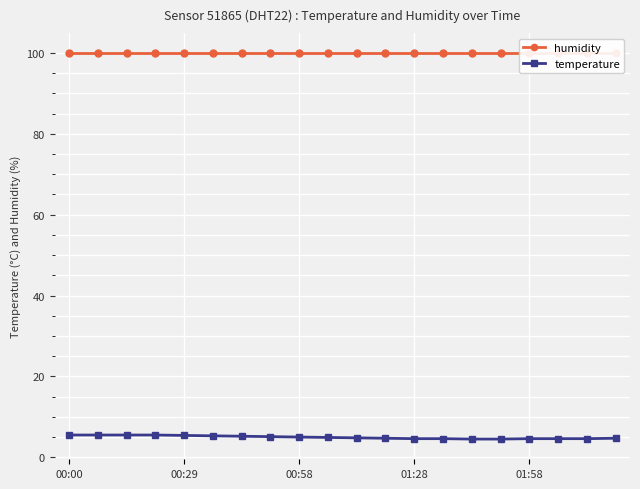

True or false: humidity and temperature intersect in this chart.

False